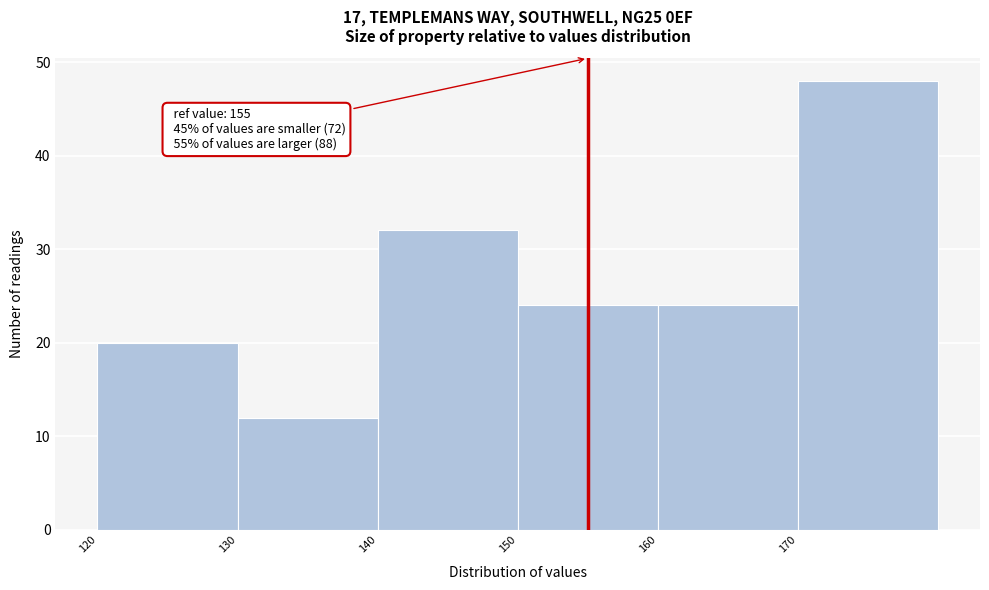

Over which range of the x-axis is the bar tallest?

170 to 180